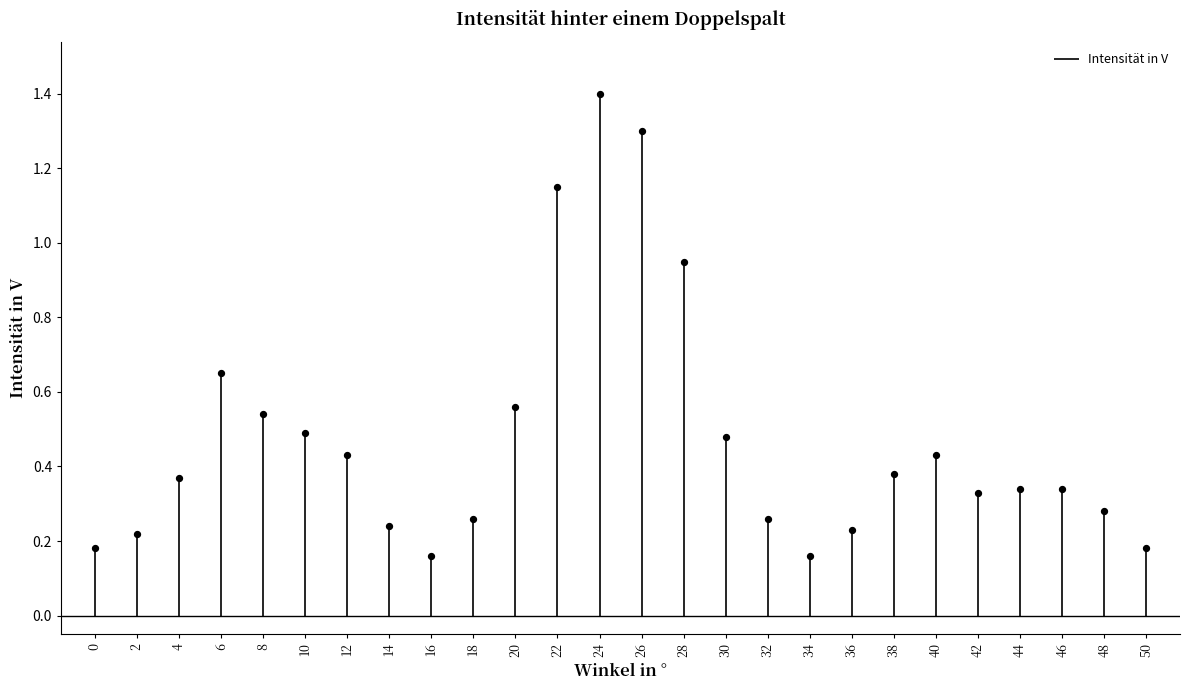

What is the range of Y values (max minus min)?

1.2